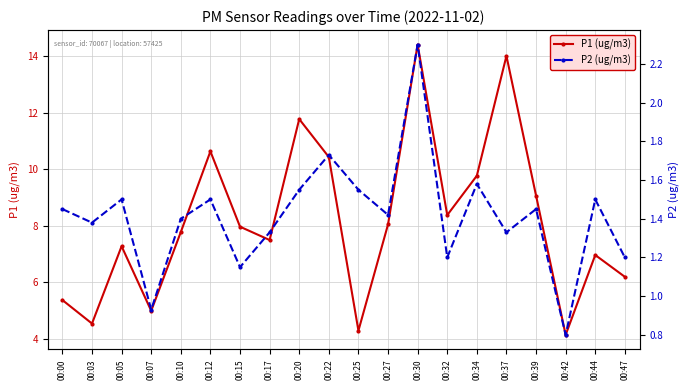

What is the value of the P2 (ug/m3) point at the 13th from the left?

2.3